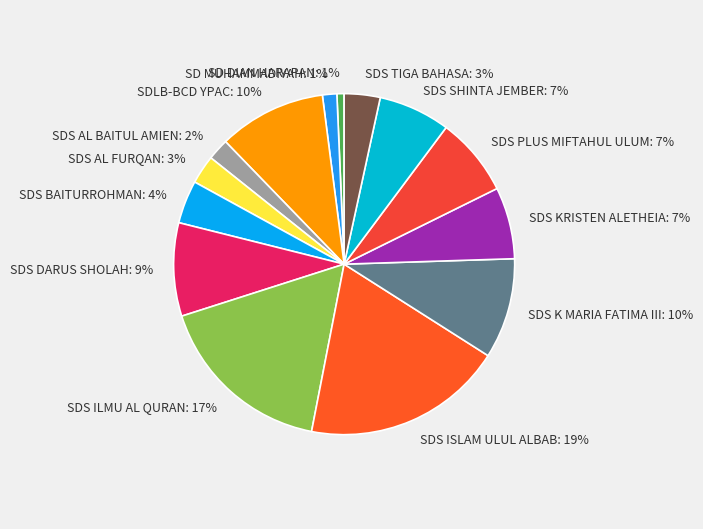

True or false: SDS AL BAITUL AMIEN accounts for 2% of the total.

True